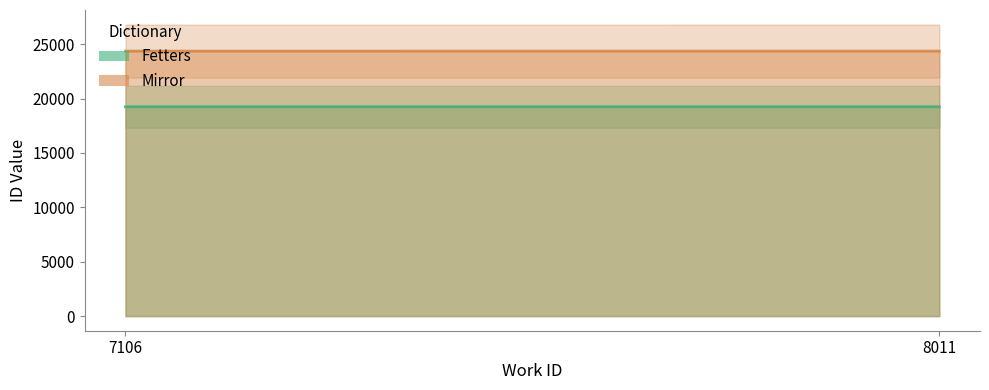

Read the Mirror value at 8011.

24369